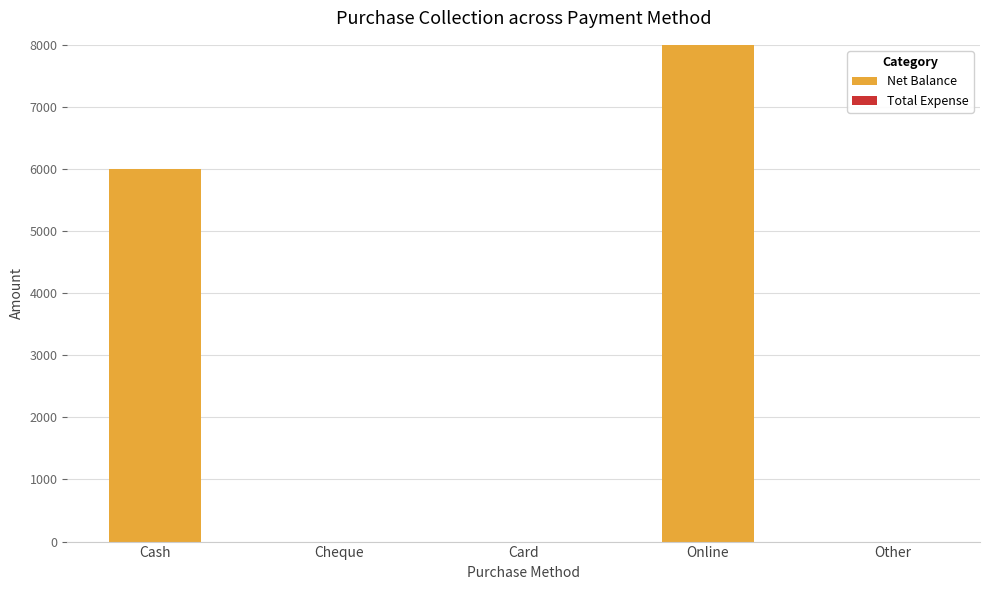

At which label is the value closest to 4000?

Cash